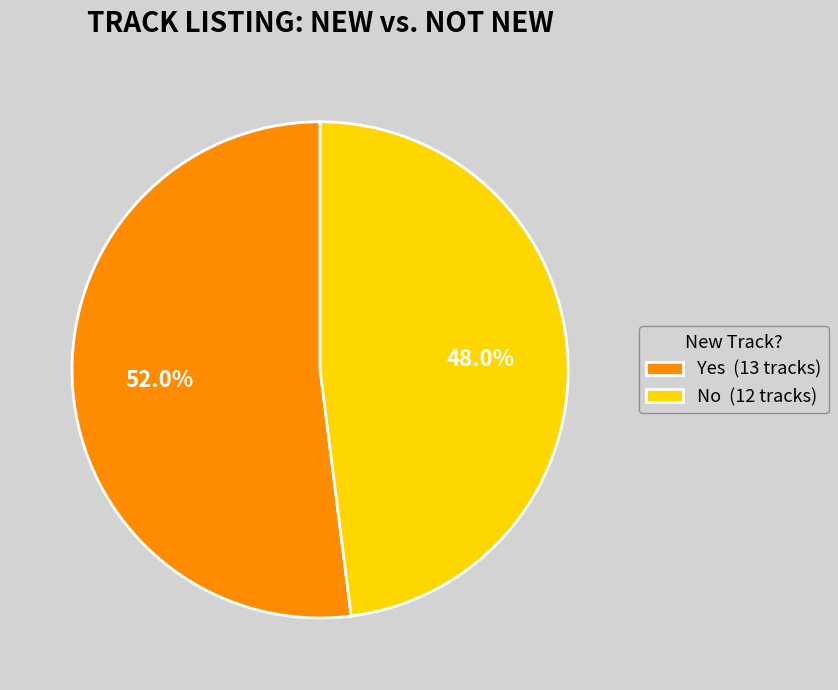

To the nearest percent, what is the difference between the No and Yes slice percentages?

4%